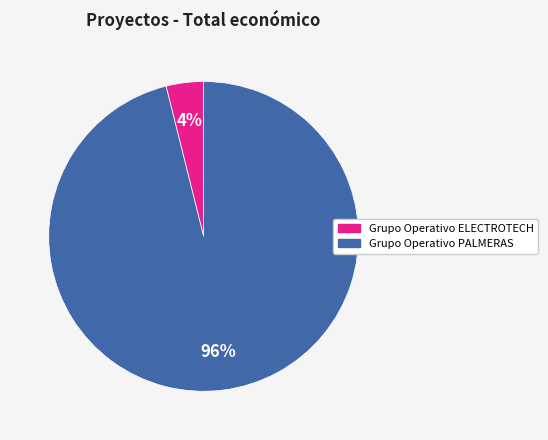

To the nearest percent, what is the difference between the largest and smallest slice percentages?

92%